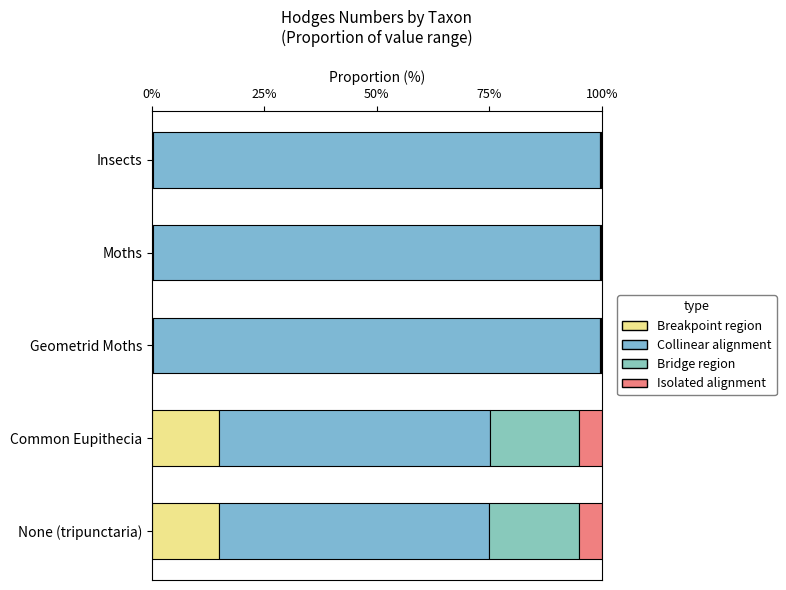

How many distinct data groups are displayed?

4